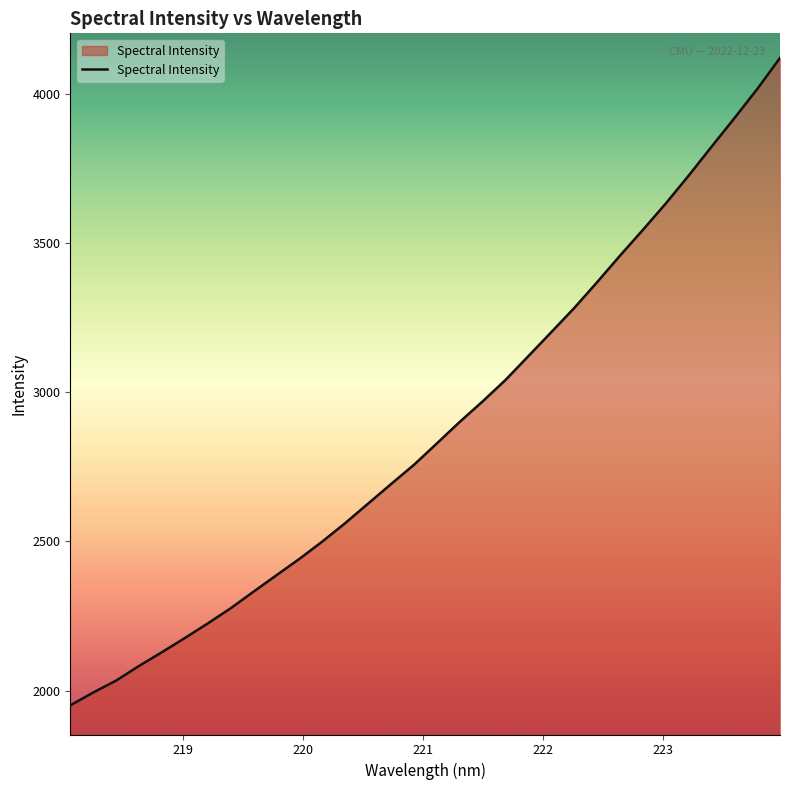

What is the smallest value displayed?

1950.6